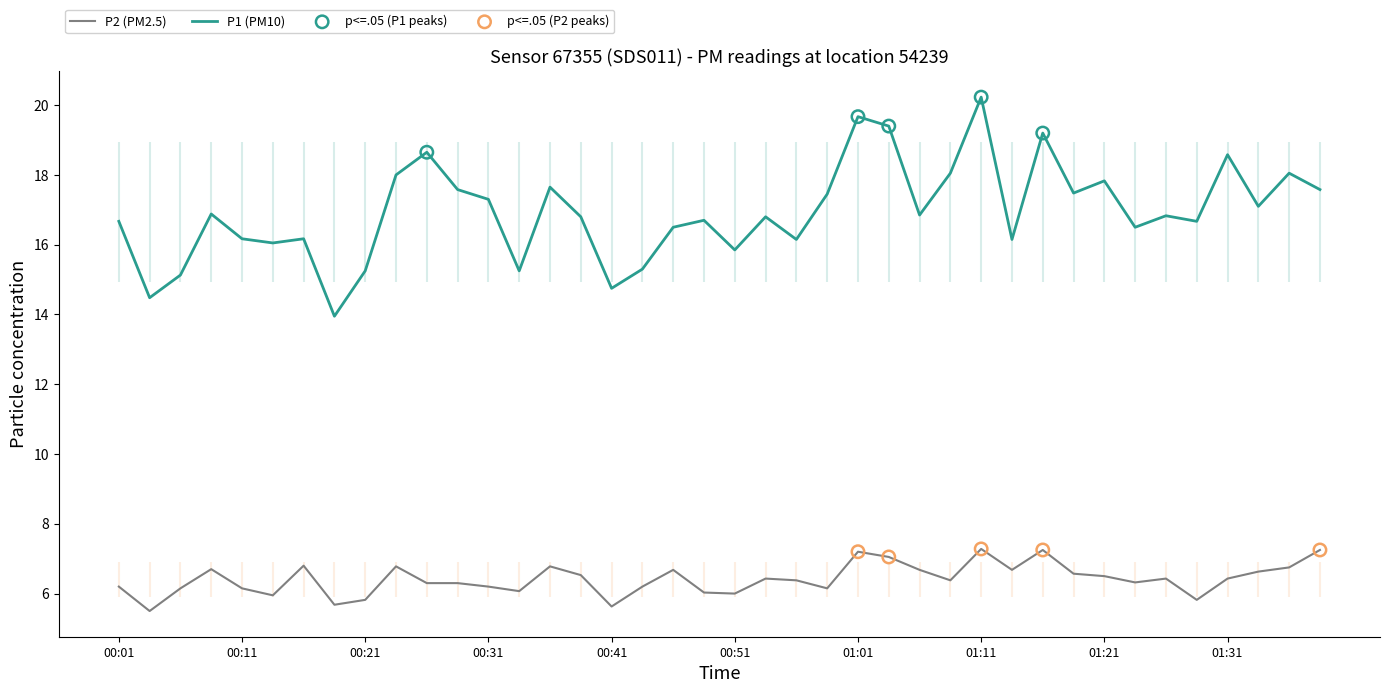

Which series has the largest Y range (max minus min)?

P1